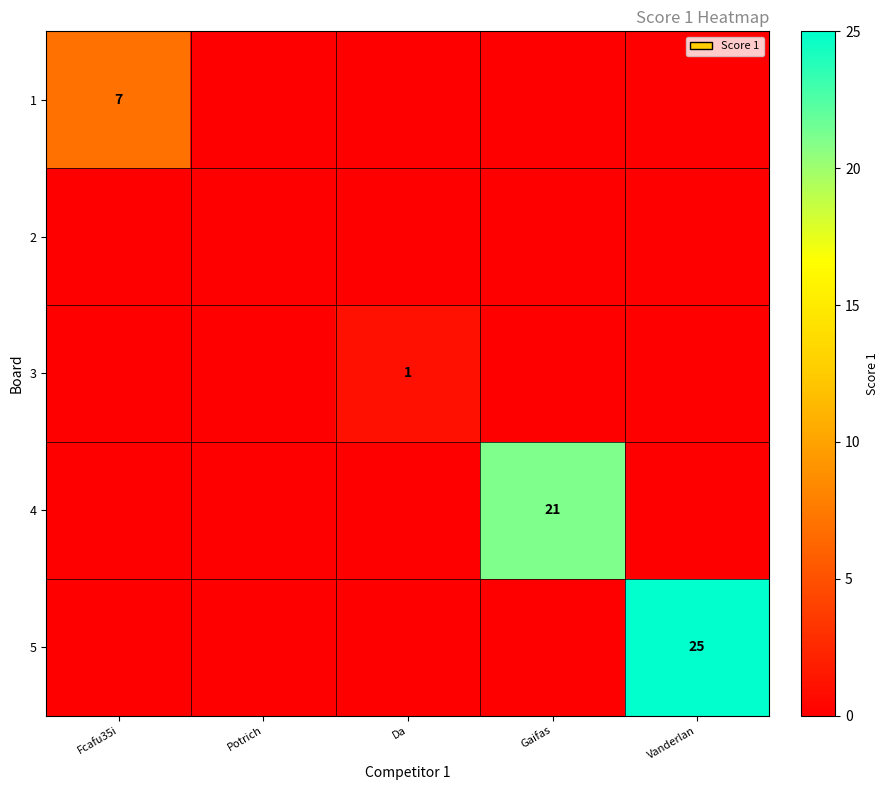

The value of 3 at Da is 1. True or false?

True